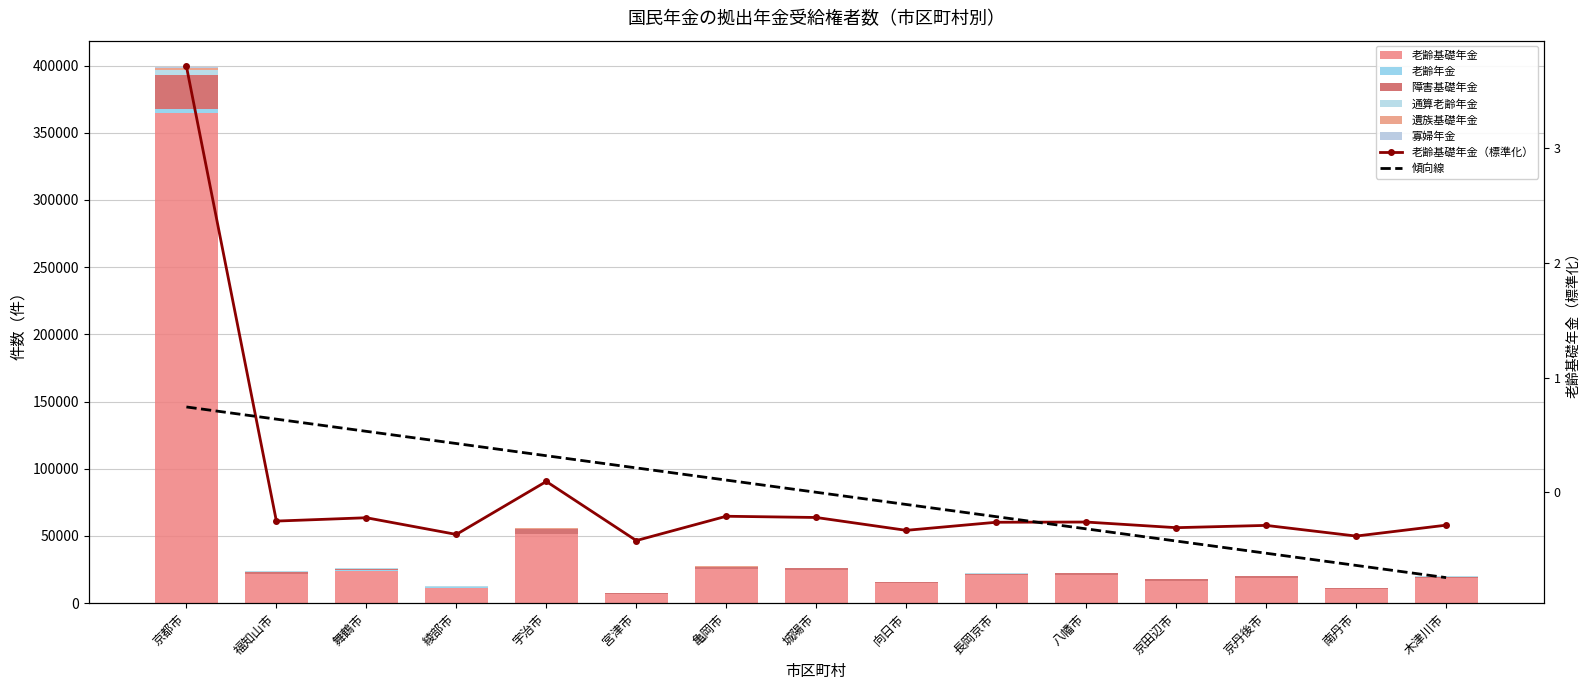

How many bars are there in each group?

6